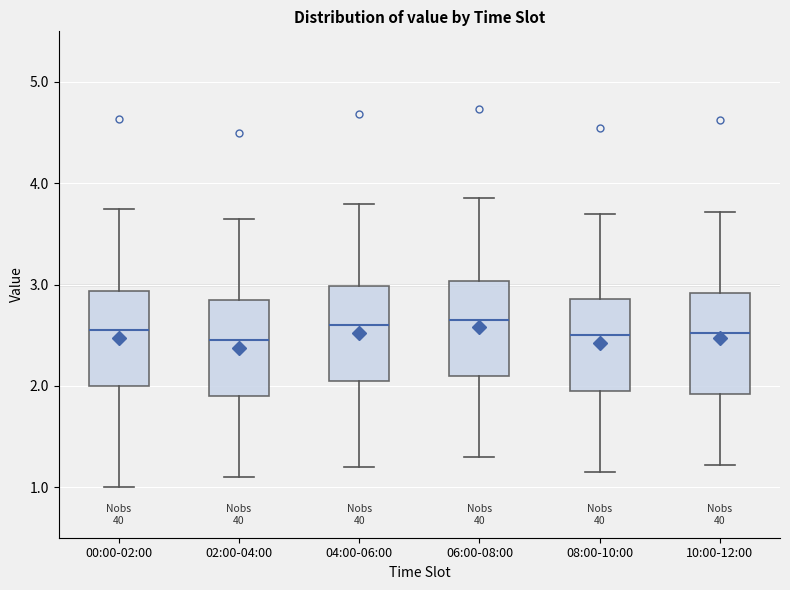

Reading left to right, transcribe this box plot: for each box, give where its median line is, the range the box spans, and where its two whiskers end, as read against the y-axis. The values are not printed on the chart, so give them approximately, as read against the axis.

00:00-02:00: median 2.6, box 2.0 to 2.9, whiskers 1.0 to 3.8
02:00-04:00: median 2.5, box 1.9 to 2.8, whiskers 1.1 to 3.7
04:00-06:00: median 2.6, box 2.0 to 3.0, whiskers 1.2 to 3.8
06:00-08:00: median 2.7, box 2.1 to 3.0, whiskers 1.3 to 3.9
08:00-10:00: median 2.5, box 1.9 to 2.9, whiskers 1.2 to 3.7
10:00-12:00: median 2.5, box 1.9 to 2.9, whiskers 1.2 to 3.7